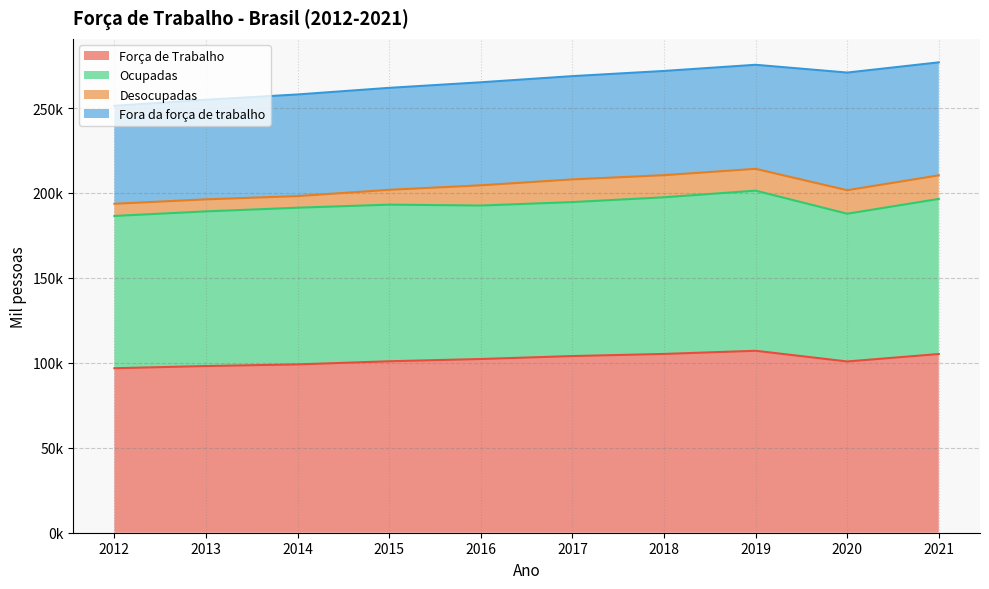

Reading left to right, extract all data points from this chart.

Força de Trabalho: 96814.2	98117.8	99077.8	100923.8	102251.8	103990.0	105233.0	107099.0	100804.0	105185.8
Ocupadas: 89642.8	91036.2	92235.8	92194.5	90344.0	90633.8	92201.2	94258.0	86957.5	91297.2
Desocupadas: 7172.0	7081.5	6842.2	8729.5	11907.2	13356.0	13031.8	12840.8	13846.5	13888.2
Fora da força de trabalho: 57652.2	58621.2	59820.5	60014.8	60634.8	60782.2	61344.5	61246.0	69253.2	66499.2